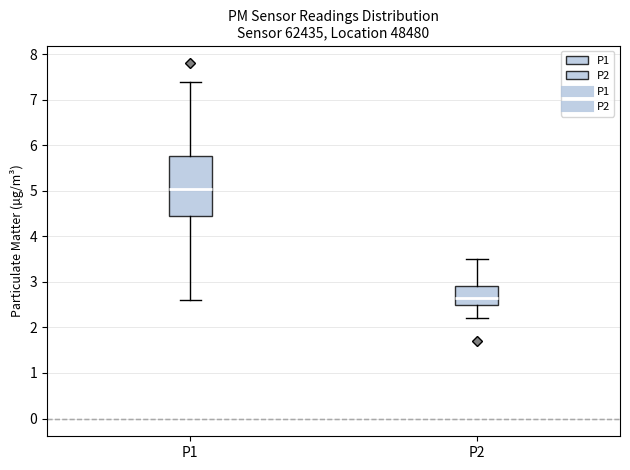

Where is the upper edge of the box for P2 on the y-axis? The values are not printed on the chart, so give them approximately, as read against the axis.

2.9